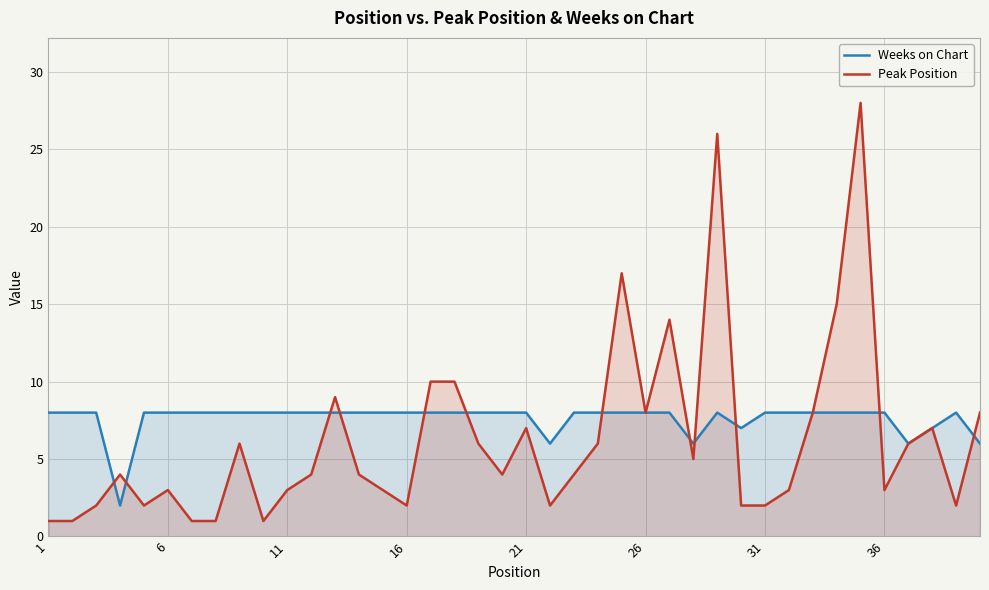

How many lines are shown in the chart?

2